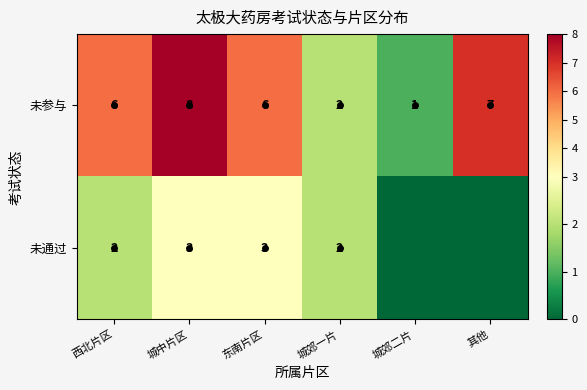

Which series changed the most between 城郊一片 and 城郊二片?

未通过